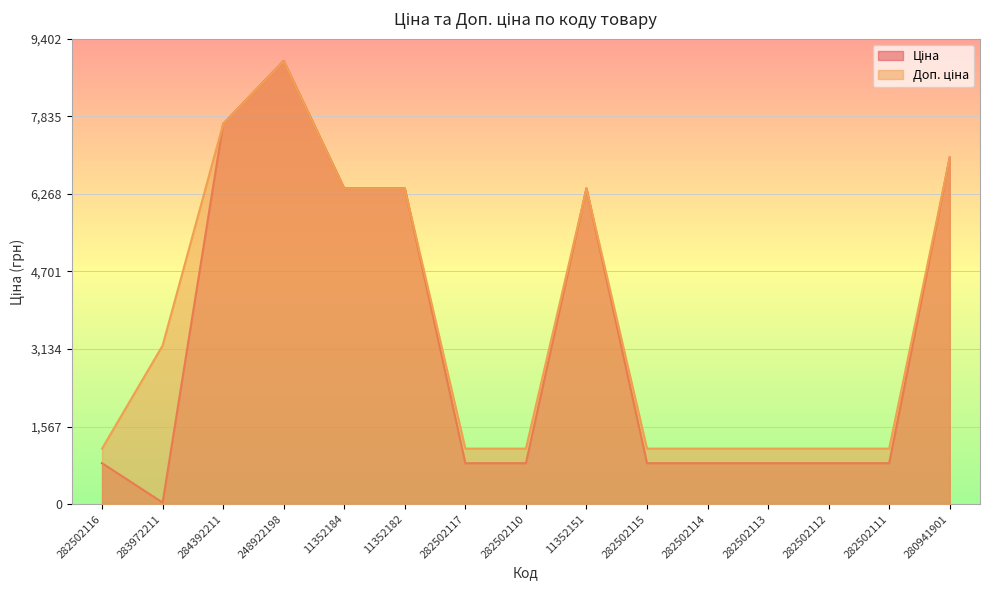

Does the chart display data point markers on the line(s)?

No